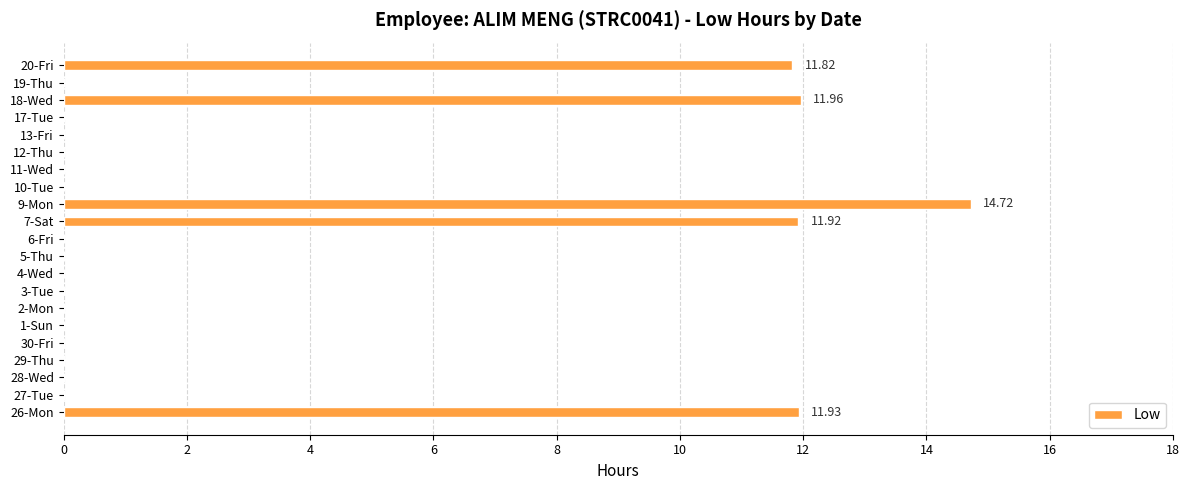

What is the sum of all values?

62.4